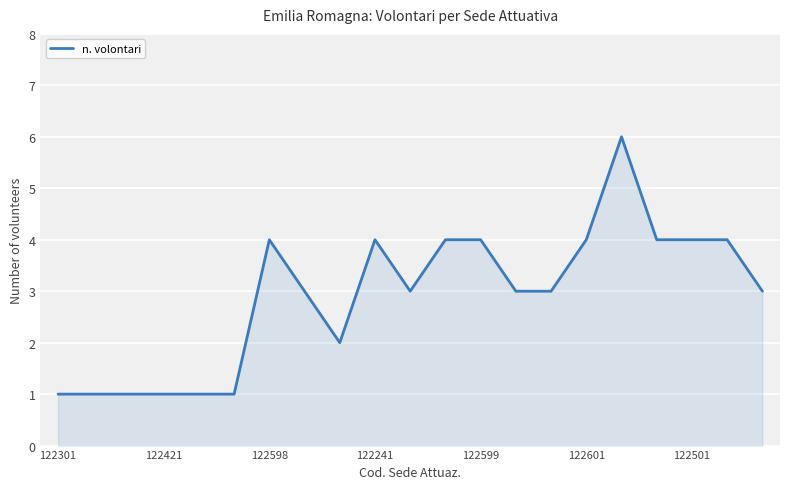

What is the difference between the maximum and minimum values?

5